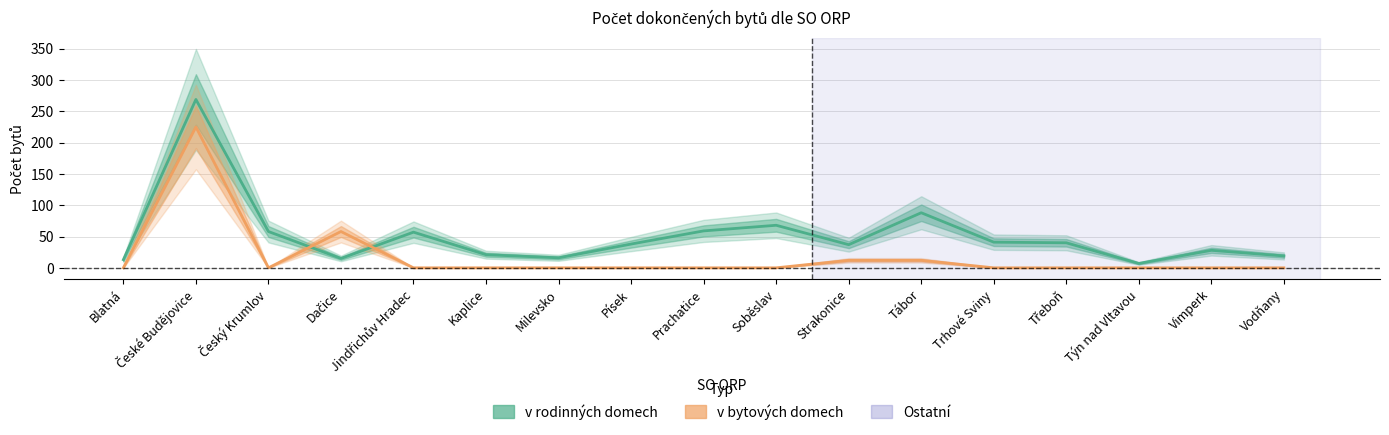

How many times do v bytových domech and v rodinných domech cross each other?

2